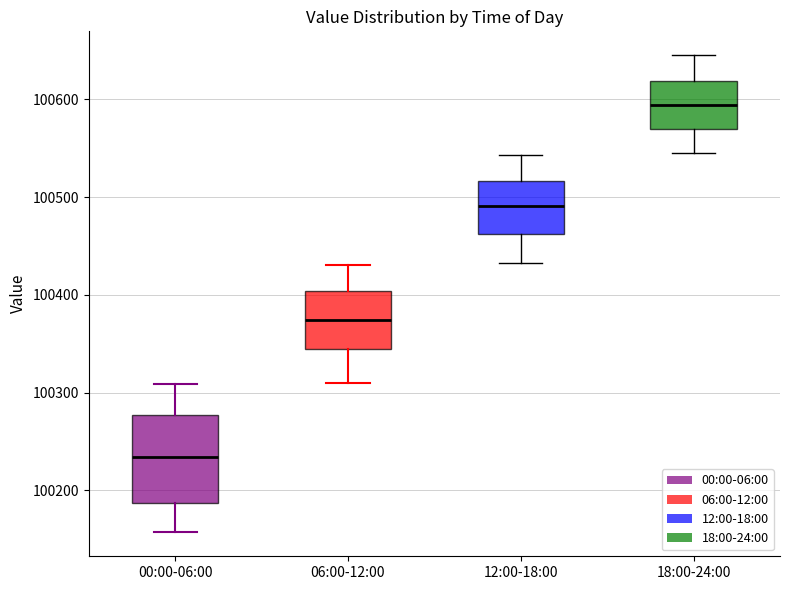

Which box has the lowest median line?

00:00-06:00